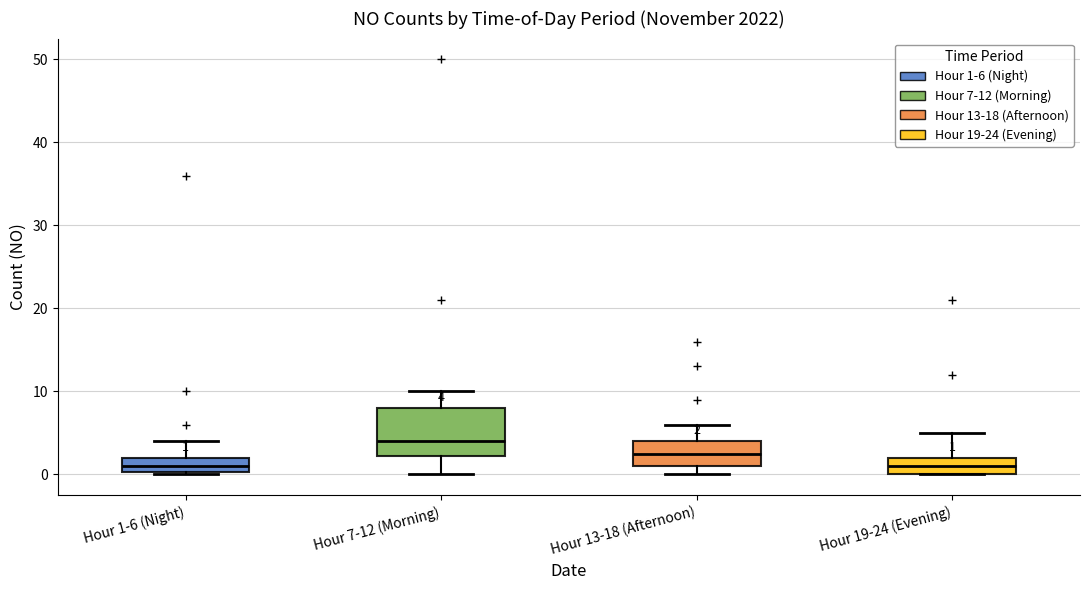

Comparing the boxes themselves (not the whiskers), which one is the tallest?

Hour 7-12 (Morning)